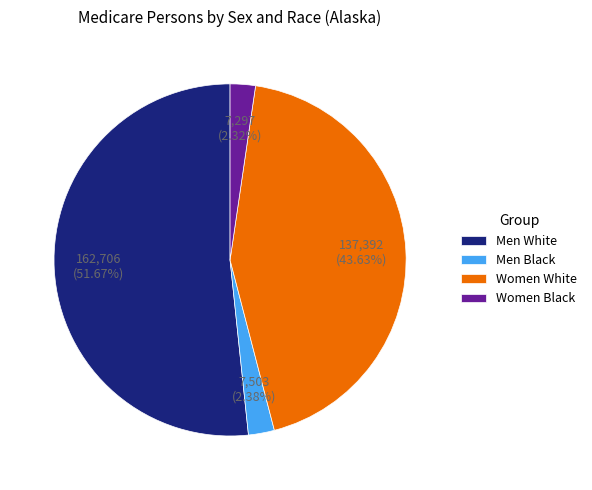

To the nearest percent, what is the difference between the largest and smallest slice percentages?

49%